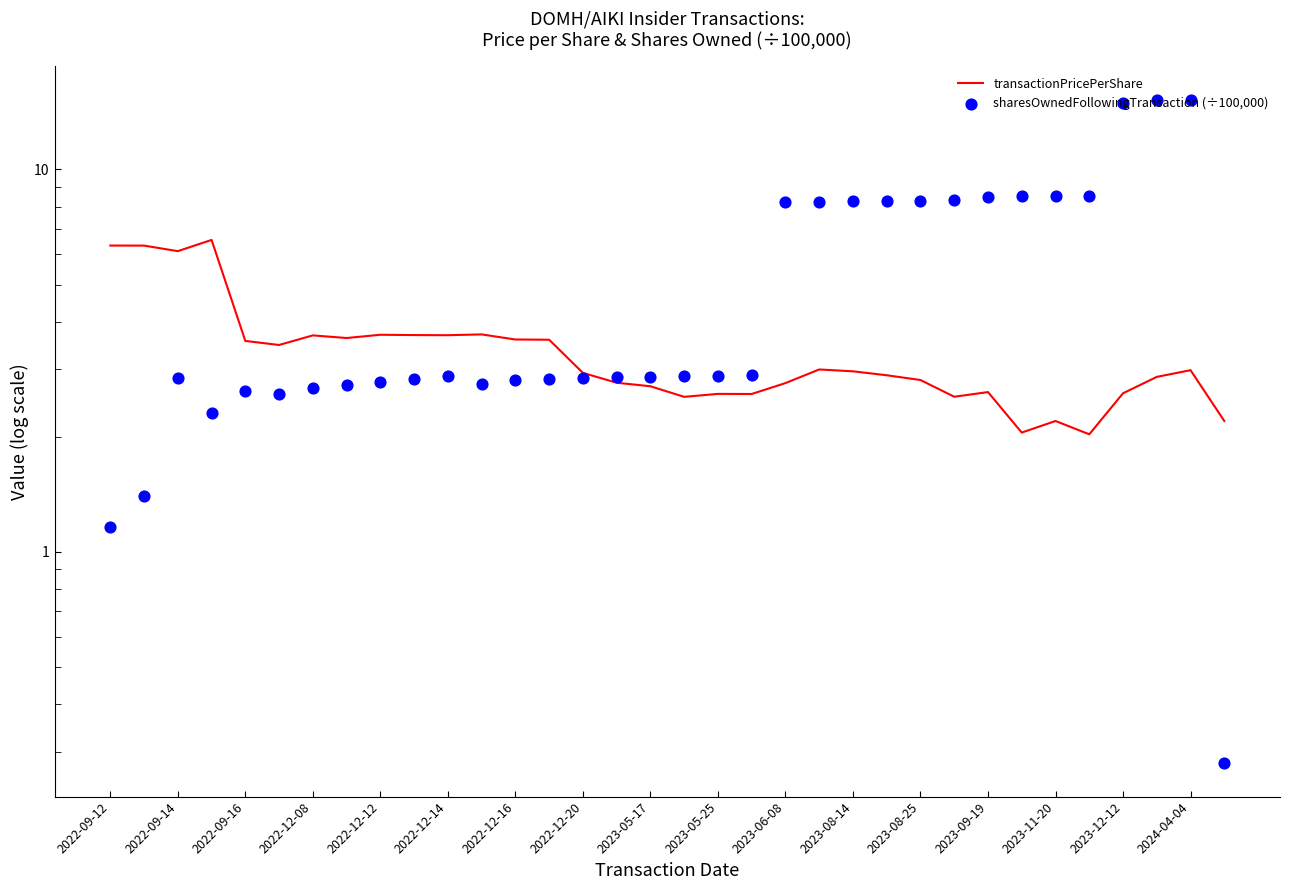

Which series reaches the maximum Y coordinate?

sharesOwnedFollowingTransaction (÷100,000)